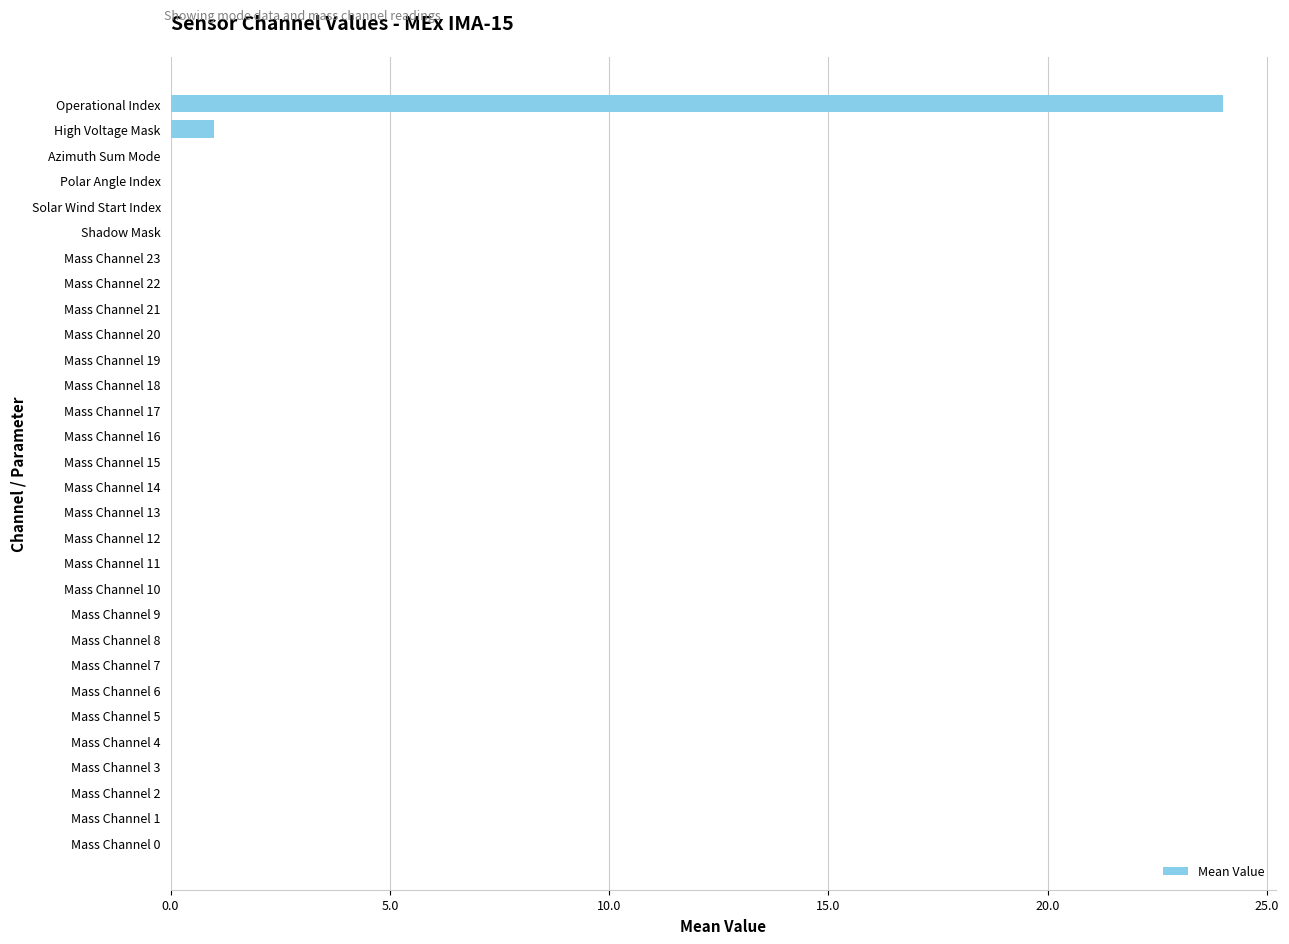

What is the average value?

1